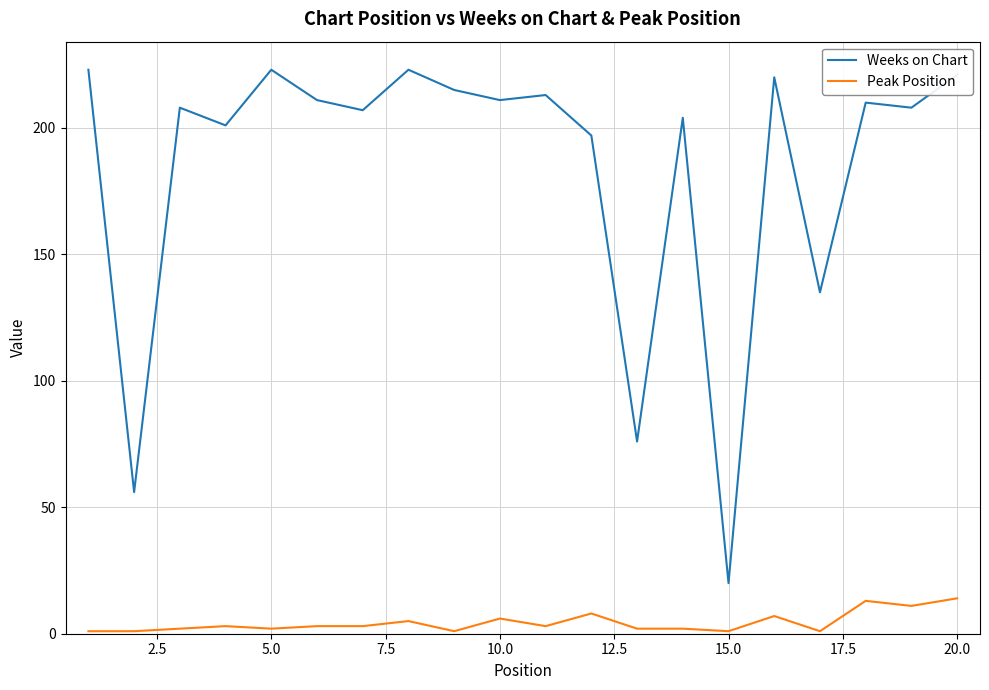

What are all the series names shown in the legend?

Weeks on Chart, Peak Position